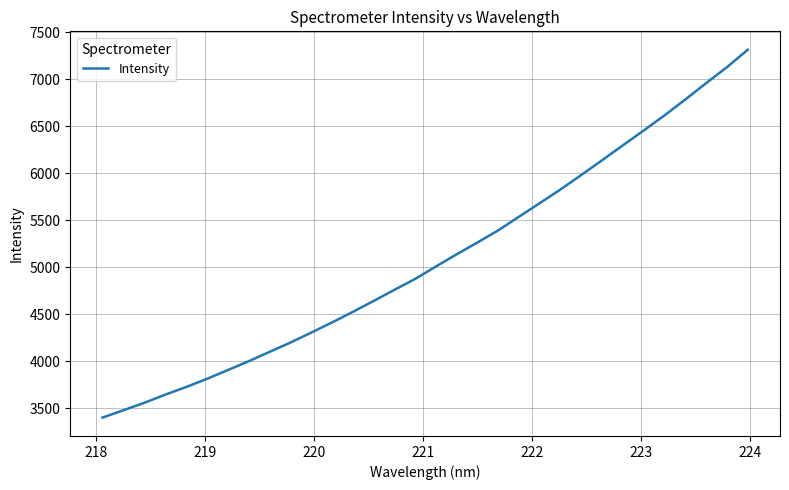

How many lines are shown in the chart?

1